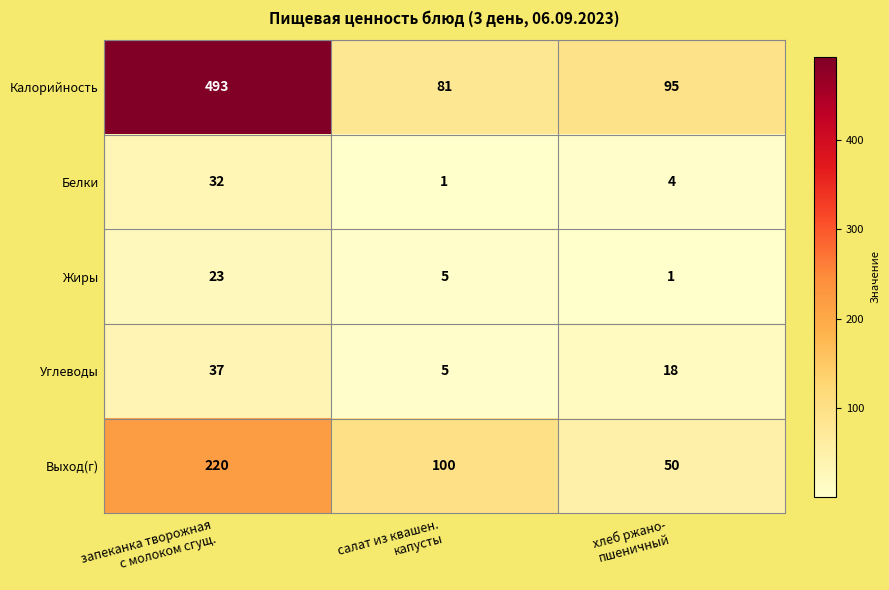

What is the sum of all Белки values?

37